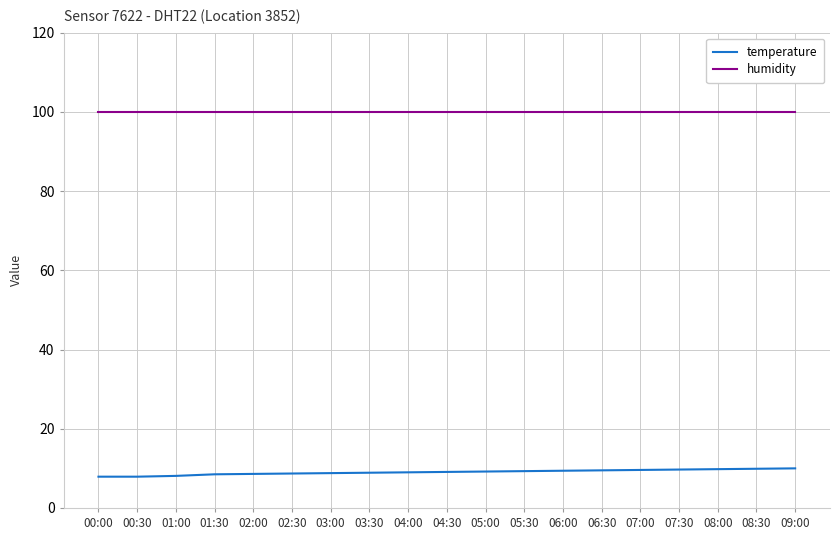

What is the difference between the highest and lowest values at 03:30?

91.0